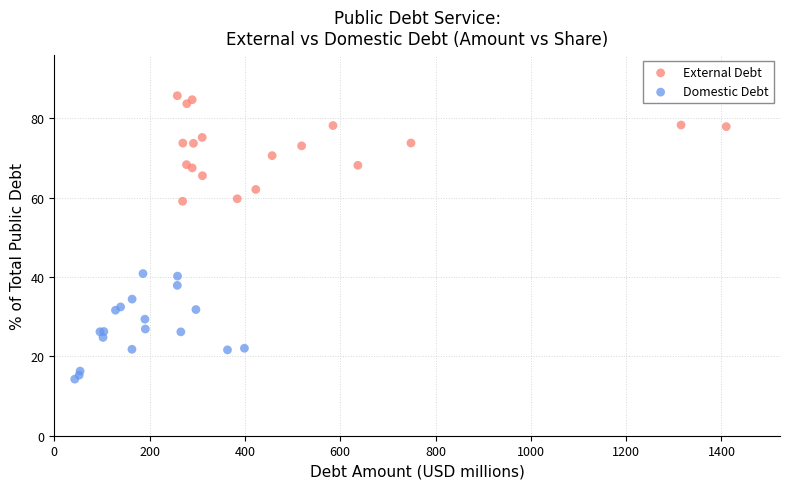

Which series reaches the minimum Y coordinate?

Domestic Debt